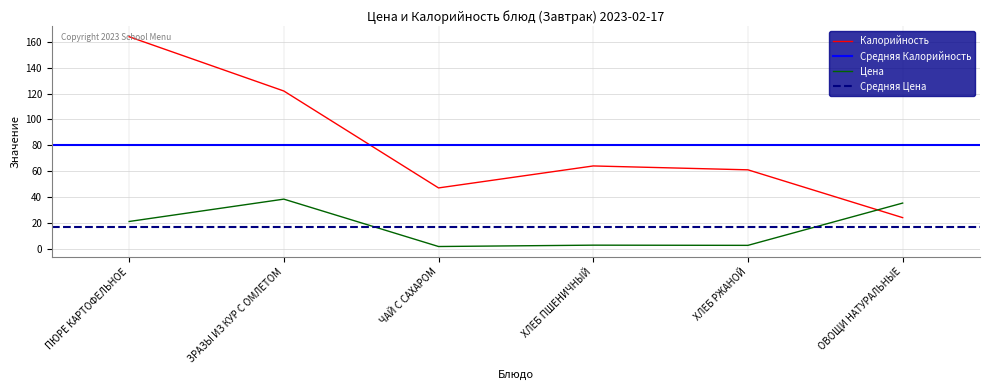

What is the difference between the maximum and minimum values in the Цена series?

36.7